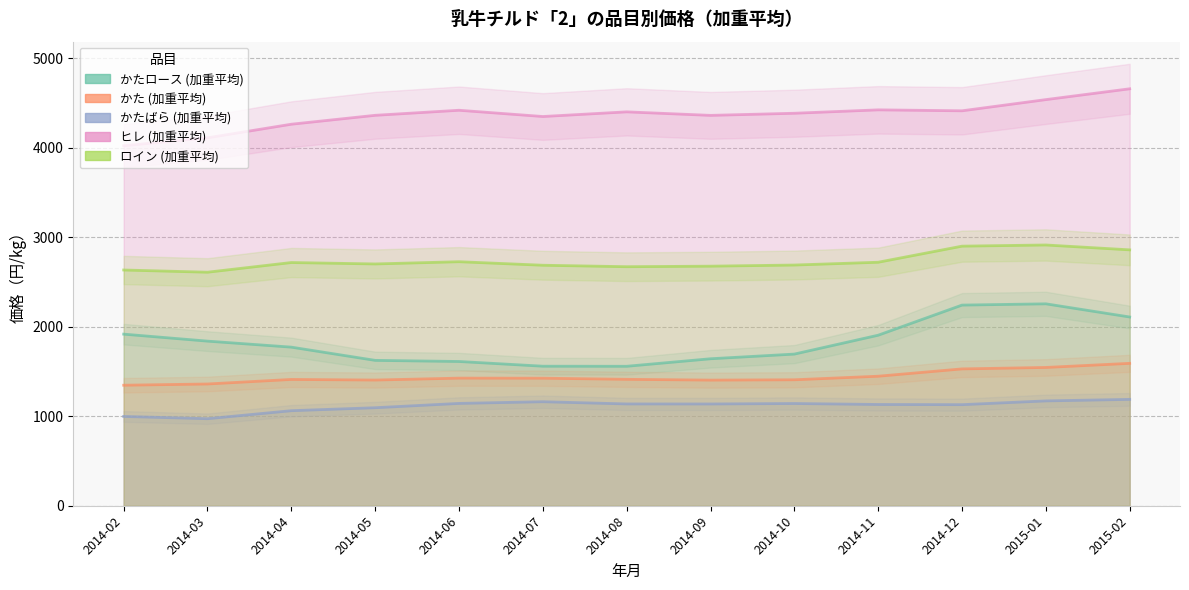

Between 2014-05 and 2014-10, which series saw the biggest shift?

かたロース (加重平均)